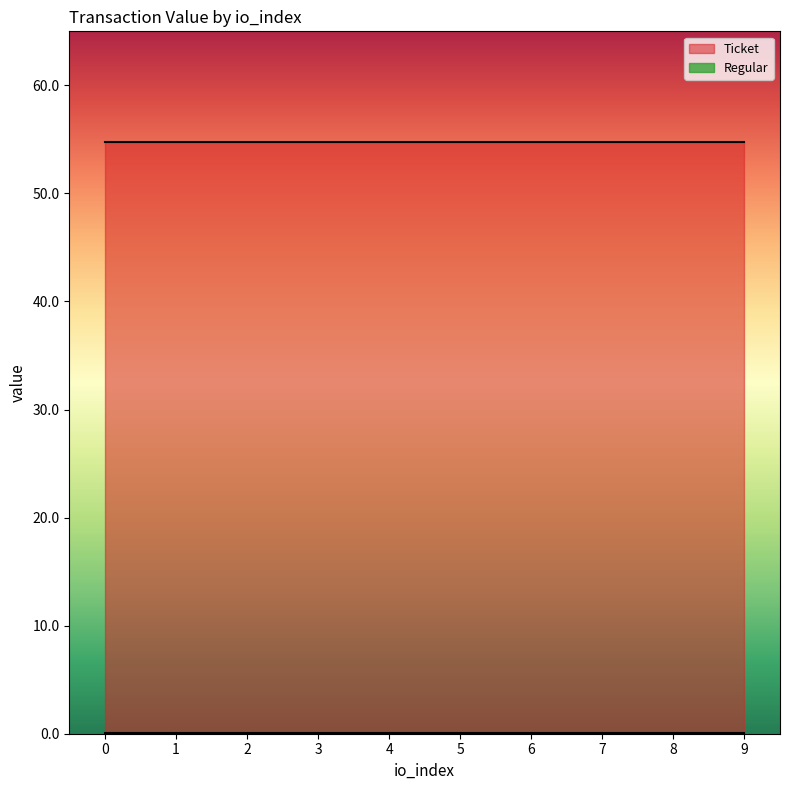

Which series has the widest spread of values?

Ticket